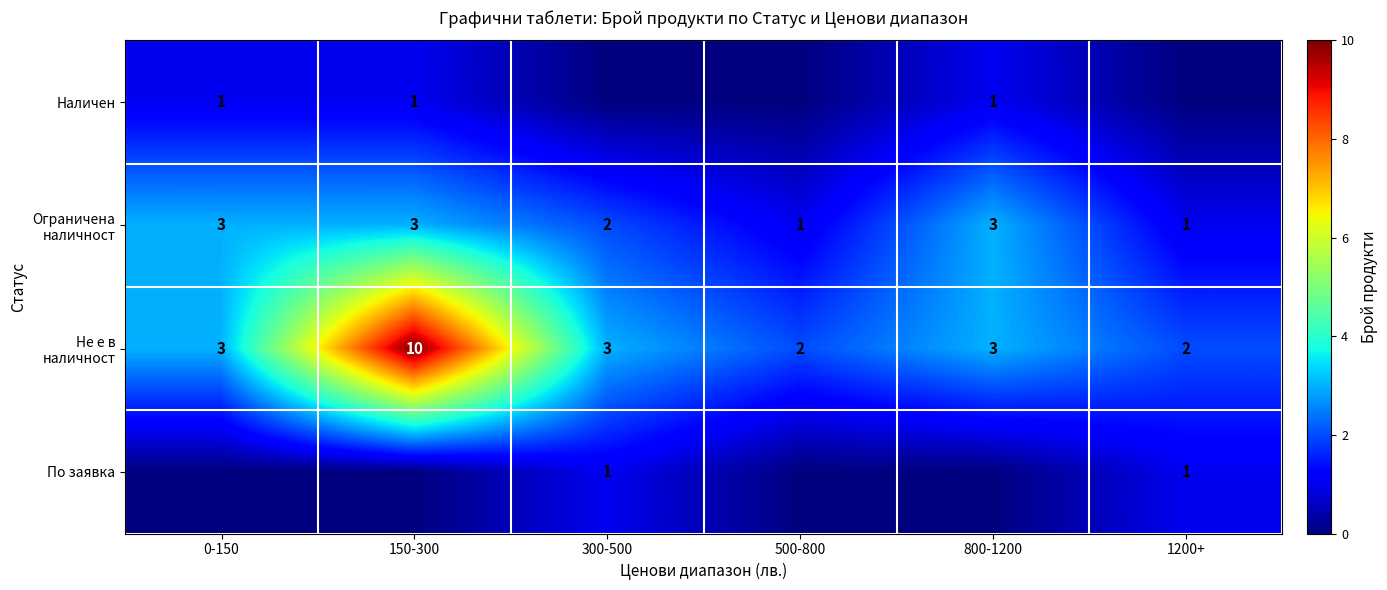

True or false: Наличен has a value of 2 at 0-150.

False